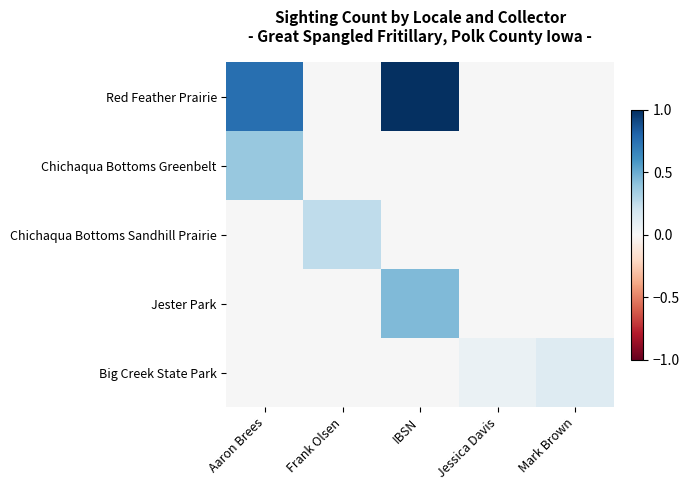

Reading left to right, list all the values displayed in this chart.

Red Feather Prairie: Aaron Brees=0.8	Frank Olsen=0.0	IBSN=1.0	Jessica Davis=0.0	Mark Brown=0.0
Chichaqua Bottoms Greenbelt: Aaron Brees=0.4	Frank Olsen=0.0	IBSN=0.0	Jessica Davis=0.0	Mark Brown=0.0
Chichaqua Bottoms Sandhill Prairie: Aaron Brees=0.0	Frank Olsen=0.2	IBSN=0.0	Jessica Davis=0.0	Mark Brown=0.0
Jester Park: Aaron Brees=0.0	Frank Olsen=0.0	IBSN=0.4	Jessica Davis=0.0	Mark Brown=0.0
Big Creek State Park: Aaron Brees=0.0	Frank Olsen=0.0	IBSN=0.0	Jessica Davis=0.1	Mark Brown=0.1